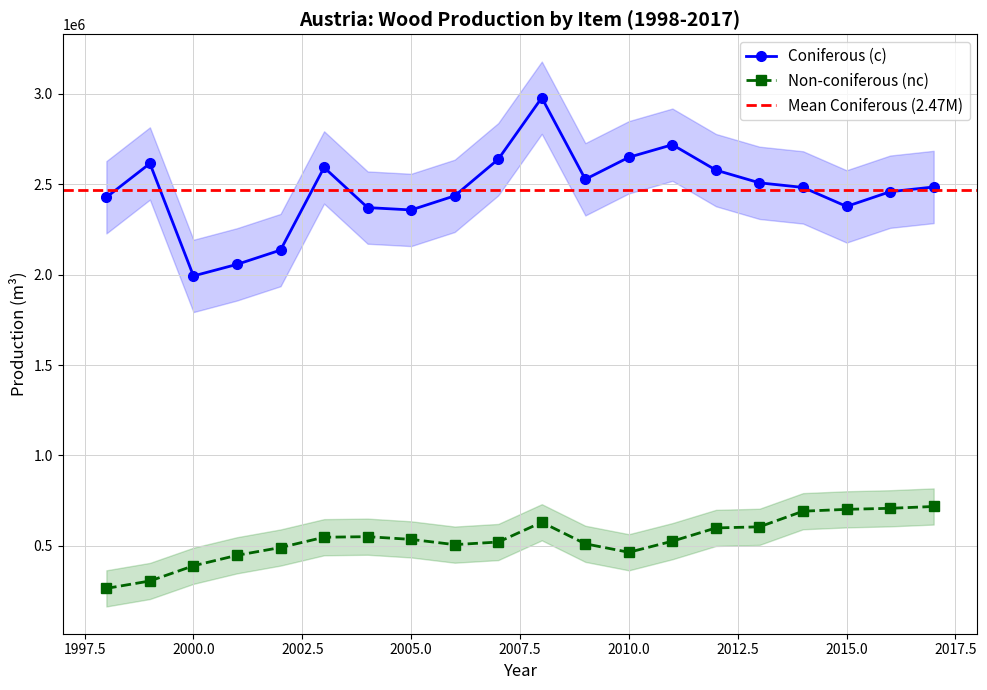

Does the chart display data point markers on the line(s)?

Yes